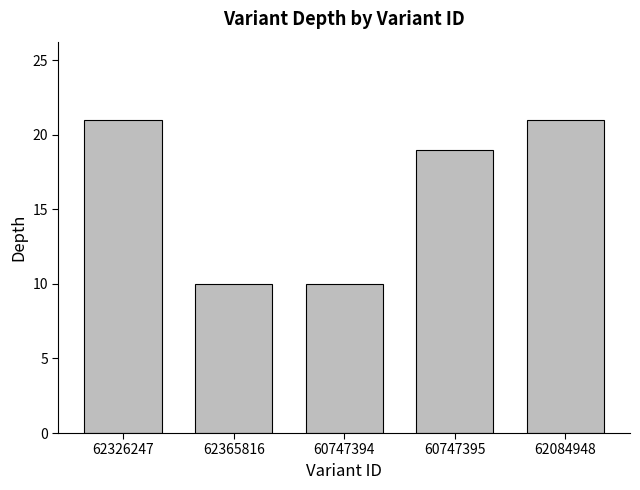

The value at 62365816 is 5. True or false?

False